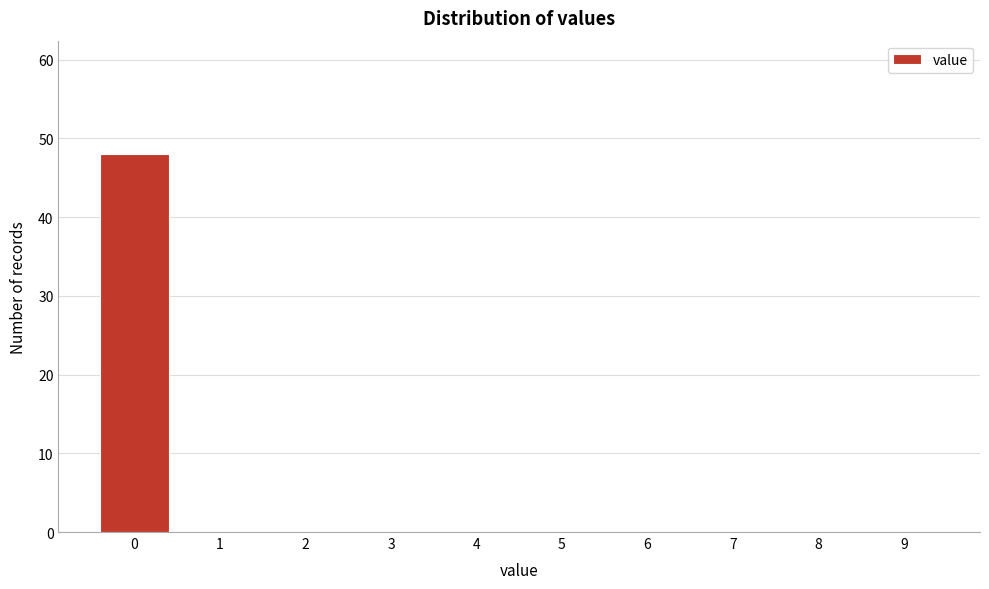

What is the height of the bar covering -0.5 to 0.5 on the x-axis? The values are not printed on the chart, so give them approximately, as read against the axis.

48